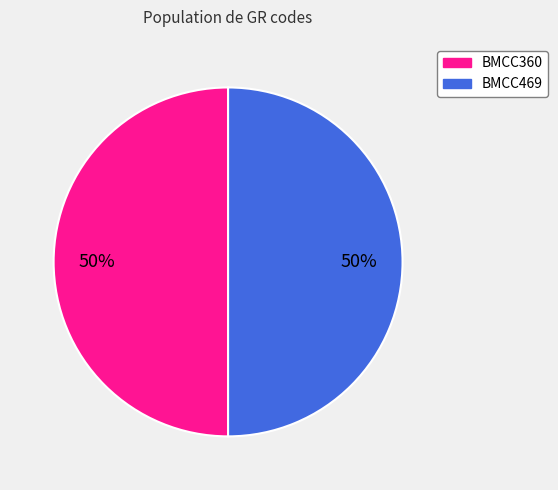

To the nearest percent, what percentage of the pie is BMCC469?

50%